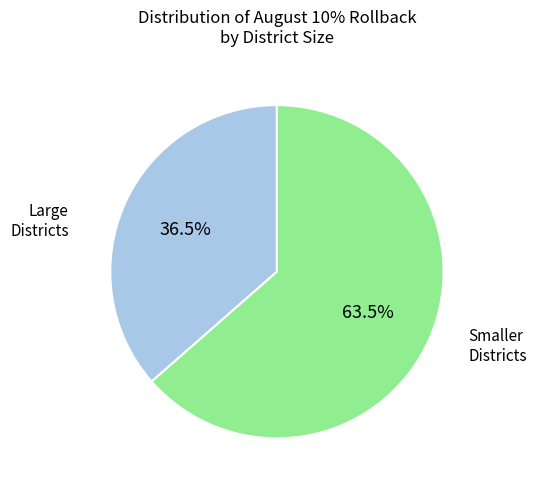

Is there a majority slice in this chart?

Yes